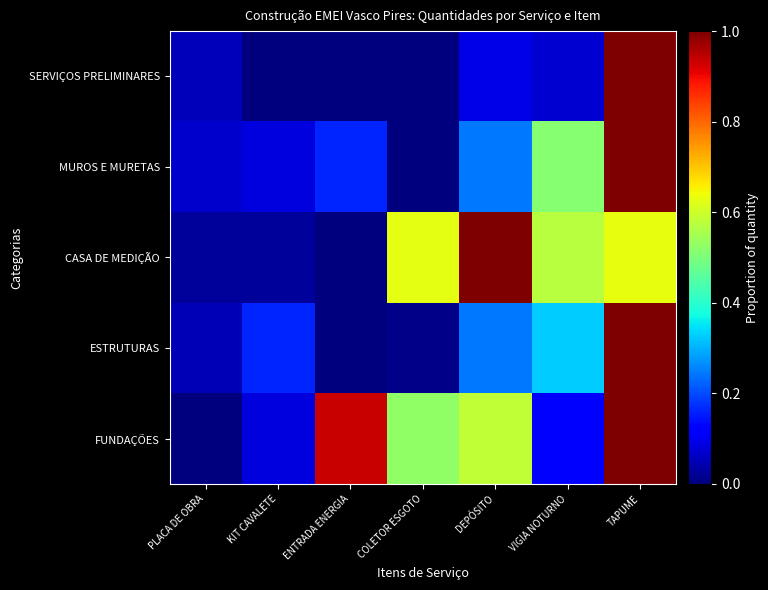

At TAPUME, list the series in order from largest to smallest.

SERVIÇOS PRELIMINARES, MUROS E MURETAS, ESTRUTURAS, FUNDAÇÕES, CASA DE MEDIÇÃO